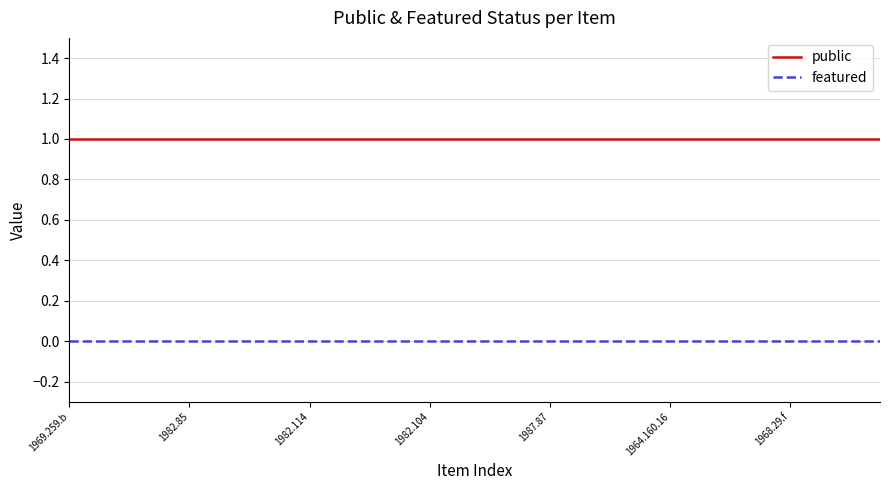

Which series has the largest total across all categories?

public